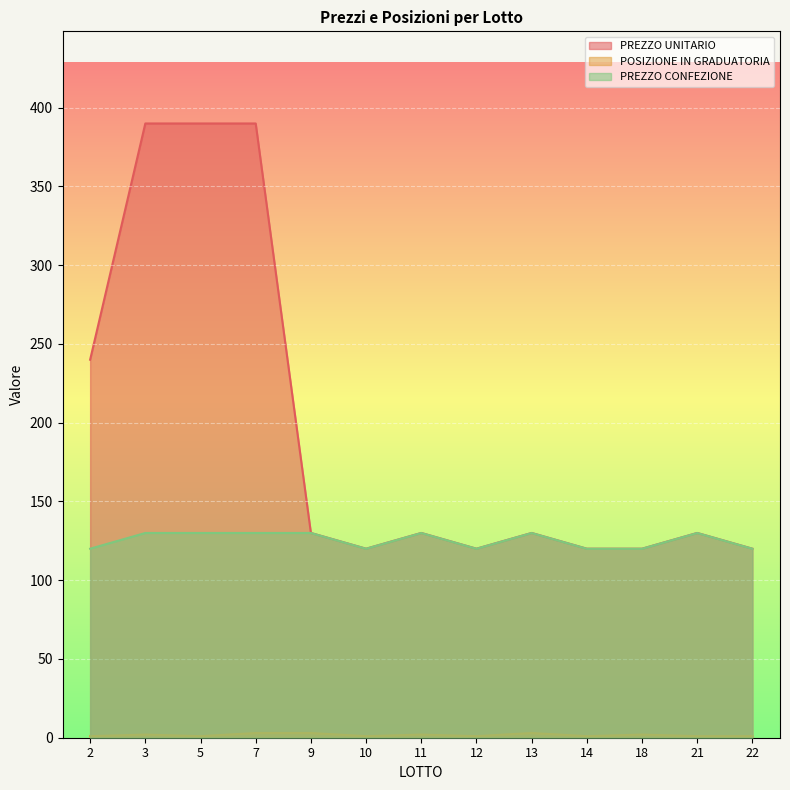

In PREZZO CONFEZIONE, how many points are higher than both neighbors (excluding endpoints)?

3